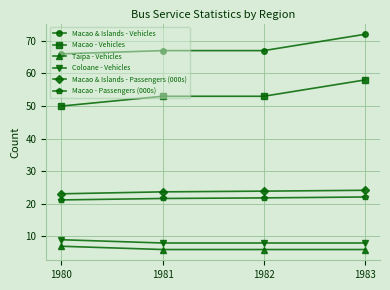

How many lines are shown in the chart?

6